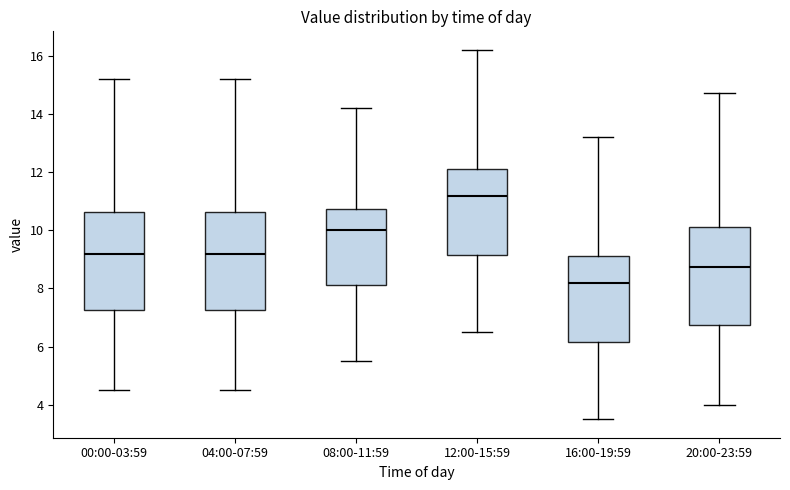

Reading left to right, transcribe this box plot: for each box, give where its median line is, the range the box spans, and where its two whiskers end, as read against the y-axis. The values are not printed on the chart, so give them approximately, as read against the axis.

00:00-03:59: median 9.2, box 7.2 to 10.6, whiskers 4.6 to 15.2
04:00-07:59: median 9.2, box 7.2 to 10.6, whiskers 4.6 to 15.2
08:00-11:59: median 10.0, box 8.2 to 10.8, whiskers 5.6 to 14.2
12:00-15:59: median 11.2, box 9.2 to 12.0, whiskers 6.6 to 16.2
16:00-19:59: median 8.2, box 6.2 to 9.0, whiskers 3.6 to 13.2
20:00-23:59: median 8.8, box 6.8 to 10.2, whiskers 4.0 to 14.8